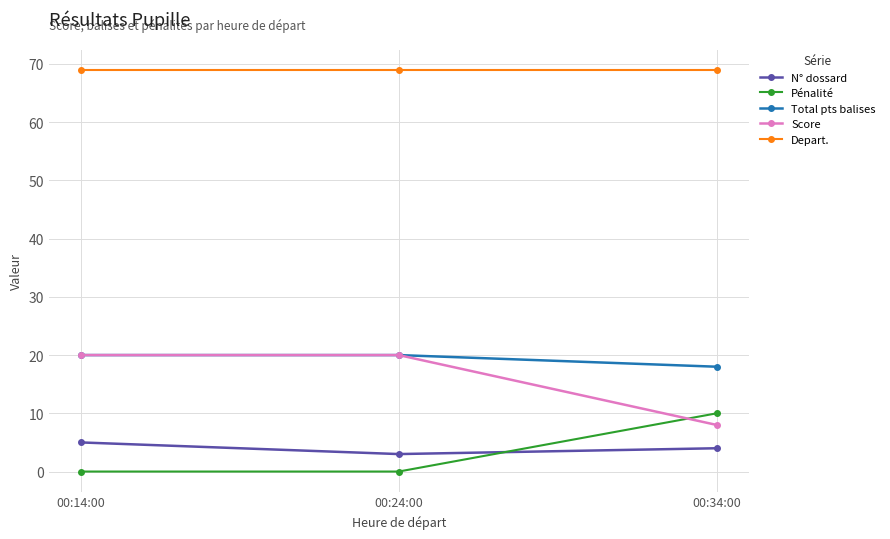

What is the total value across all series at 00:34:00?

109